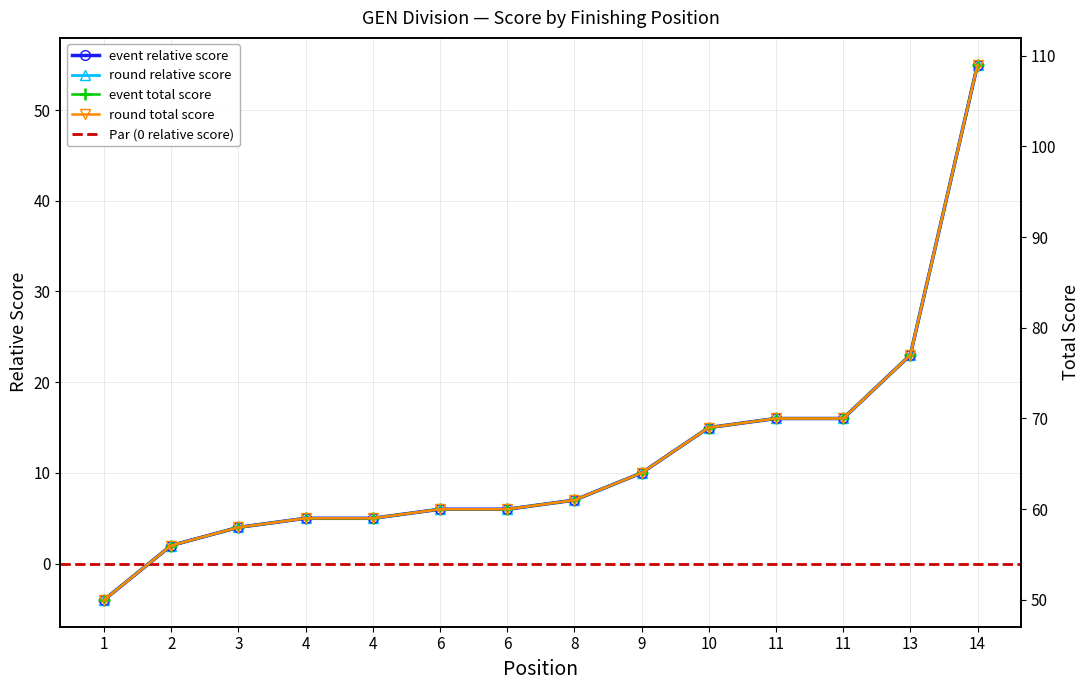

The event_relative_score series shows 56 at 2. True or false?

True